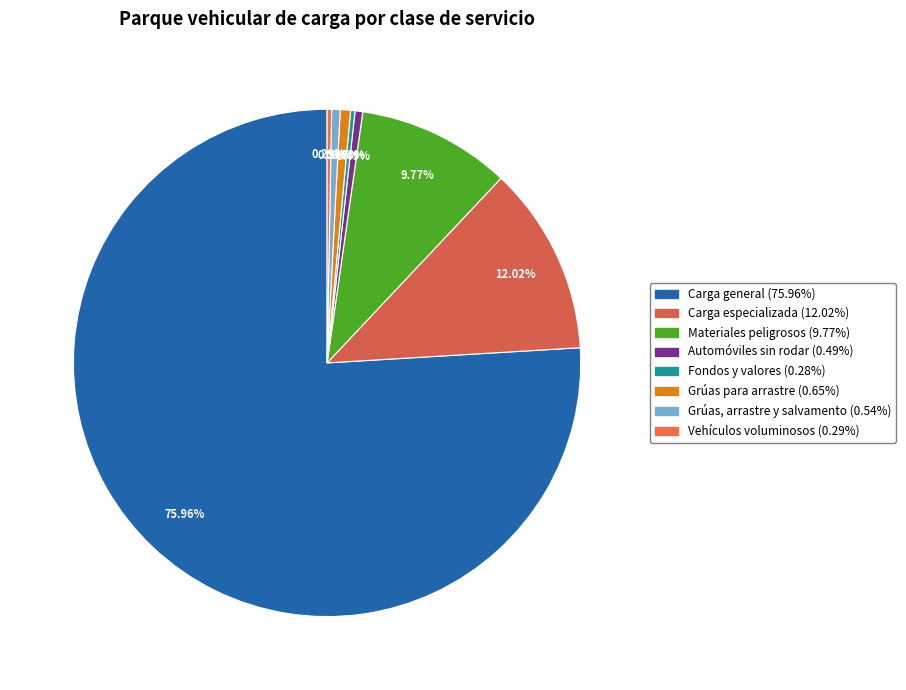

Rank the categories by value from lowest to highest.

Fondos y valores, Vehículos voluminosos, Automóviles sin rodar, Grúas, arrastre y salvamento, Grúas para arrastre, Materiales peligrosos, Carga especializada, Carga general